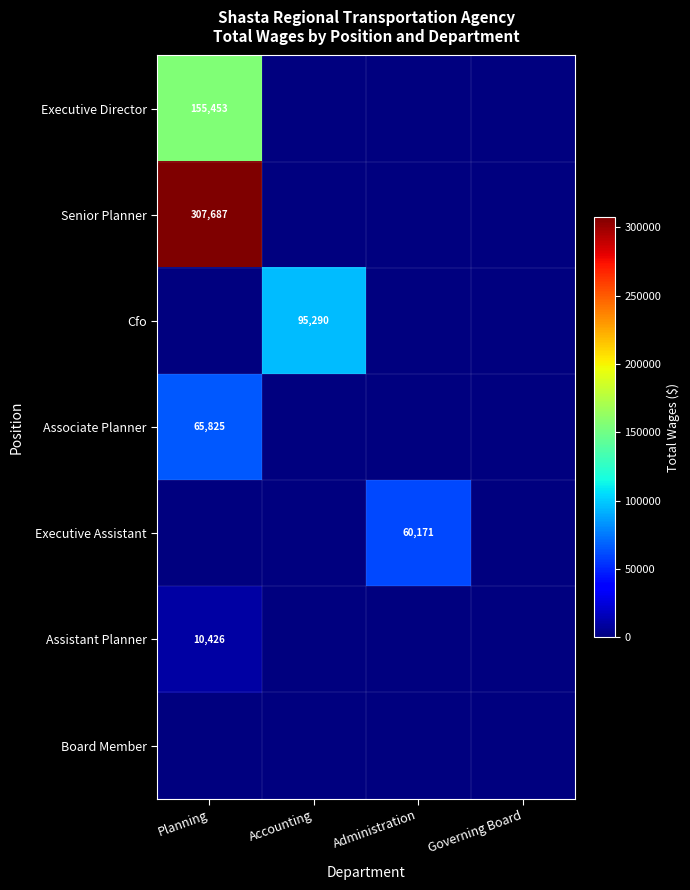

Is it true that Assistant Planner equals -5661 at Administration?

False